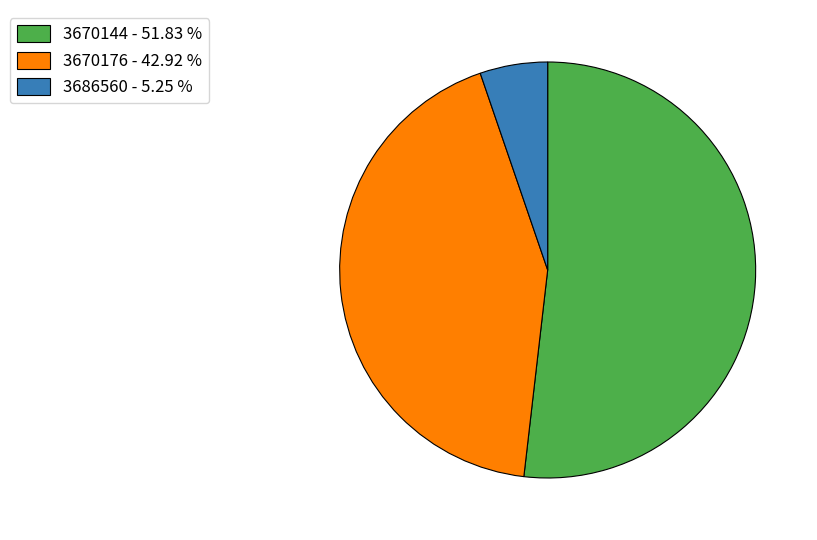

Which category has the smallest portion of the pie?

3686560 - 5.25 %